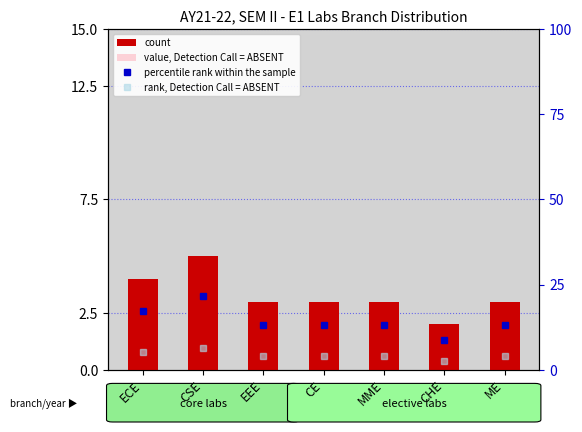

What is the label of the 6th bar from the right?

CSE